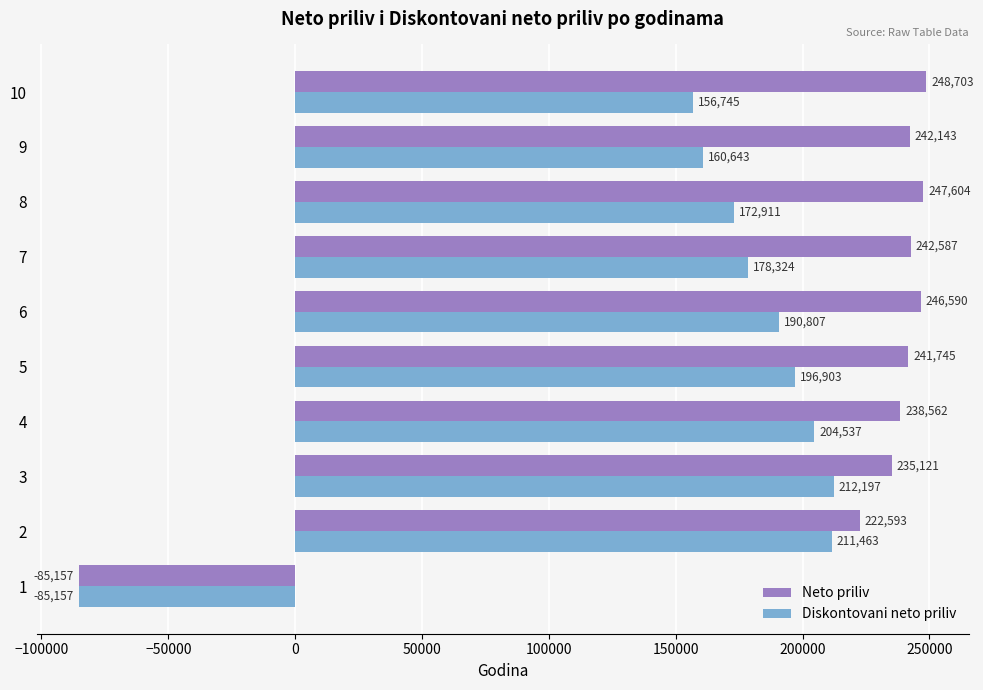

At which category is the sum across all series the highest?

3